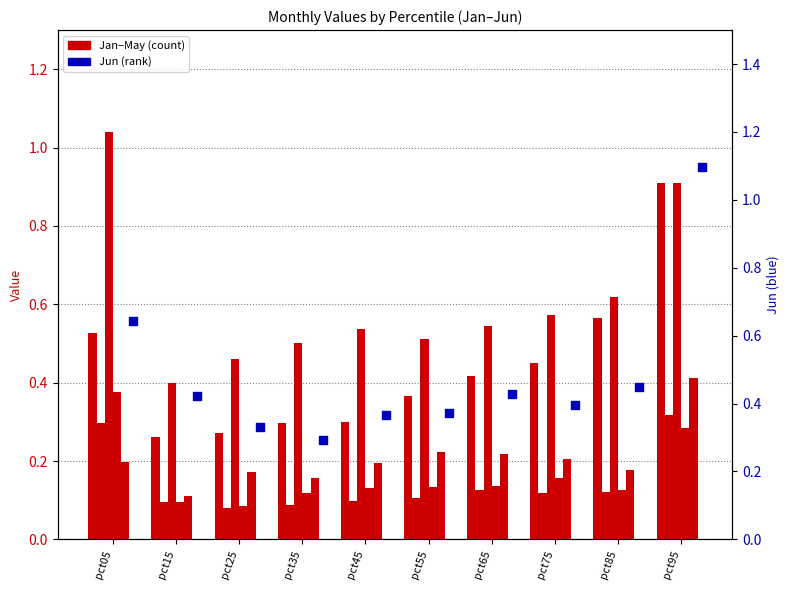

Is the value of May at pct55 greater than the value of Mar at pct45?

No